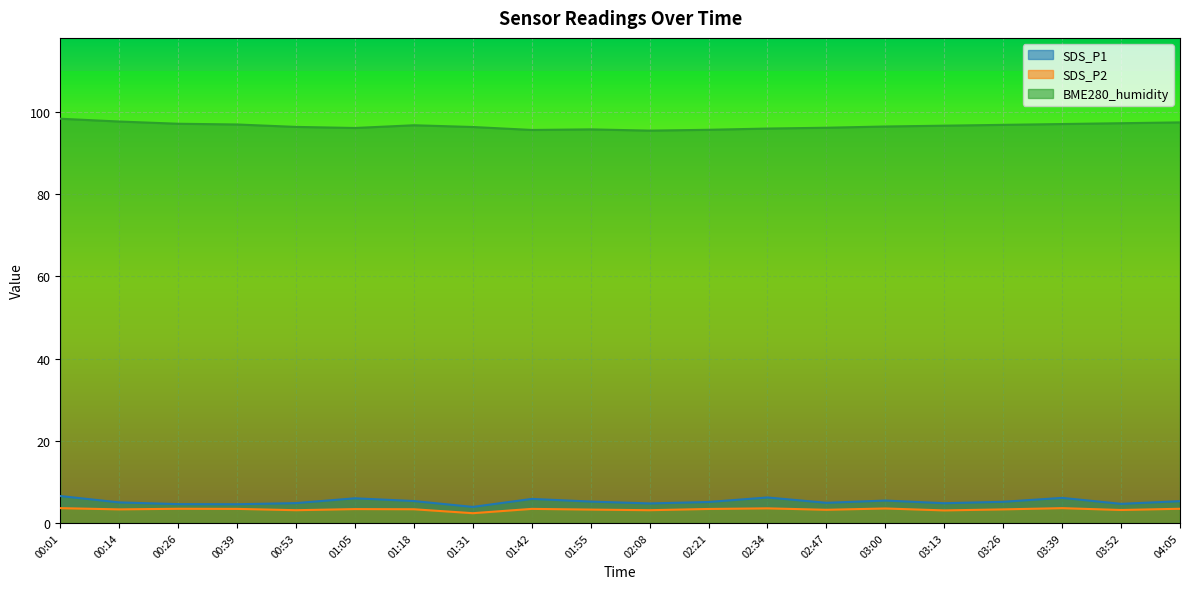

Which series changed the most between 01:42 and 03:00?

BME280_humidity